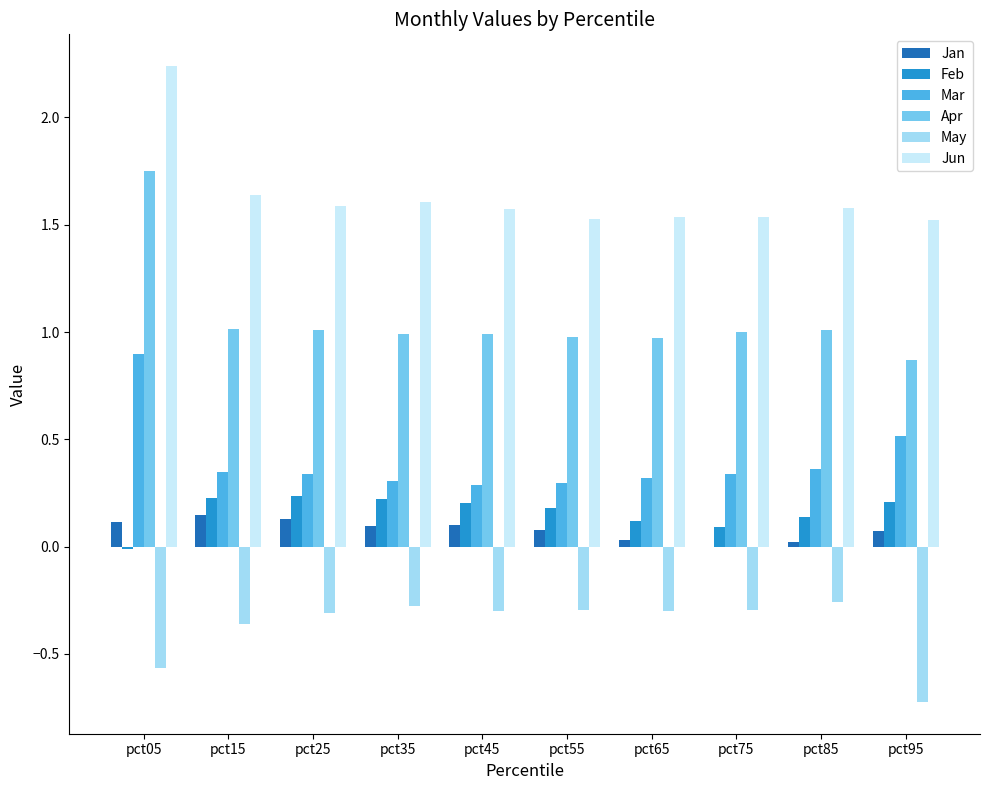

At which category is the sum across all series the highest?

pct05